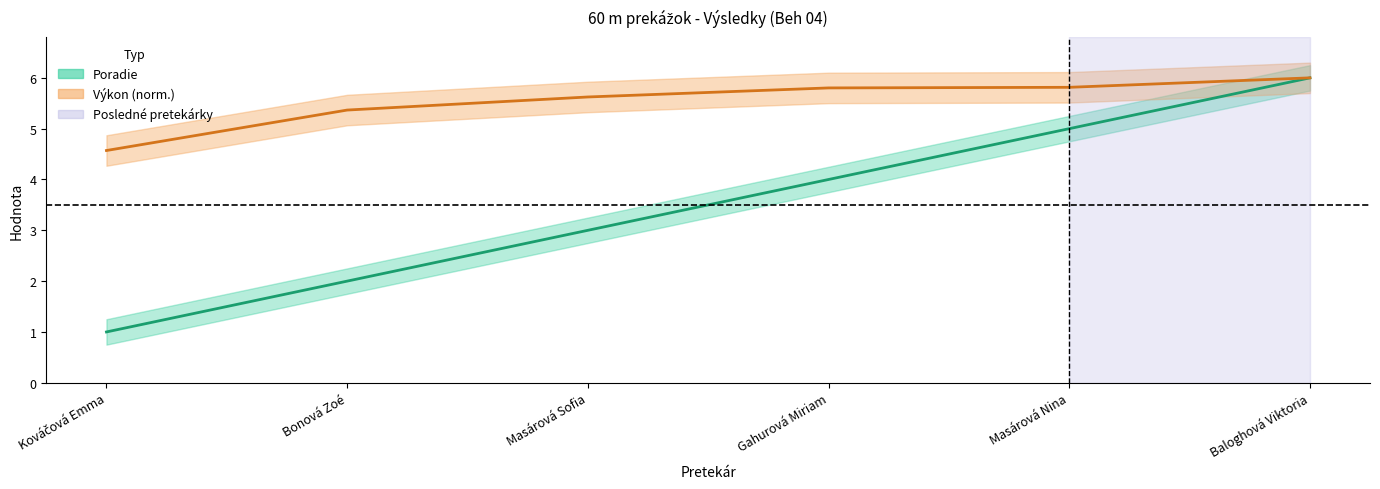

What is the spread (max minus min) of values at Kováčová Emma?

3.6